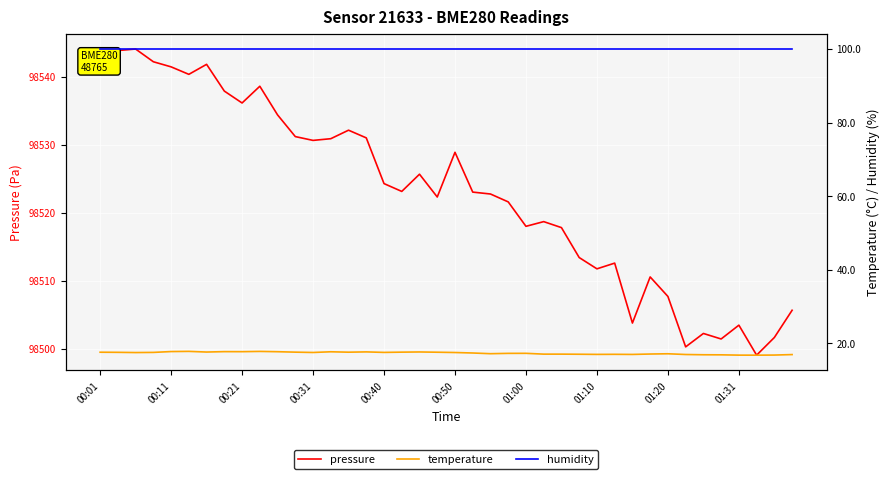

What is the lowest value of the pressure series?

98499.1